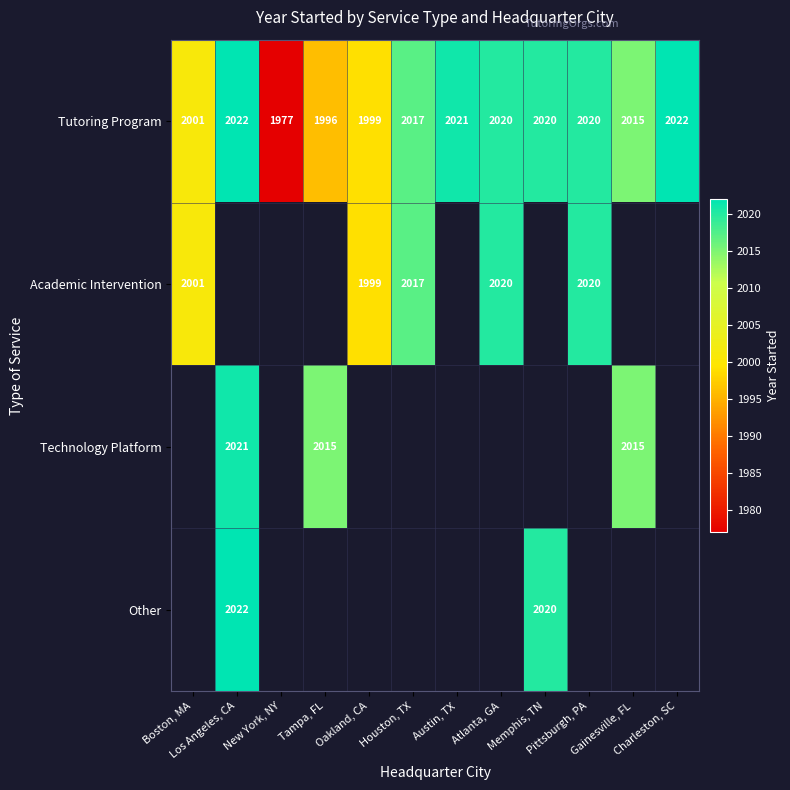

What is the sum of all Tutoring Program values?

24130